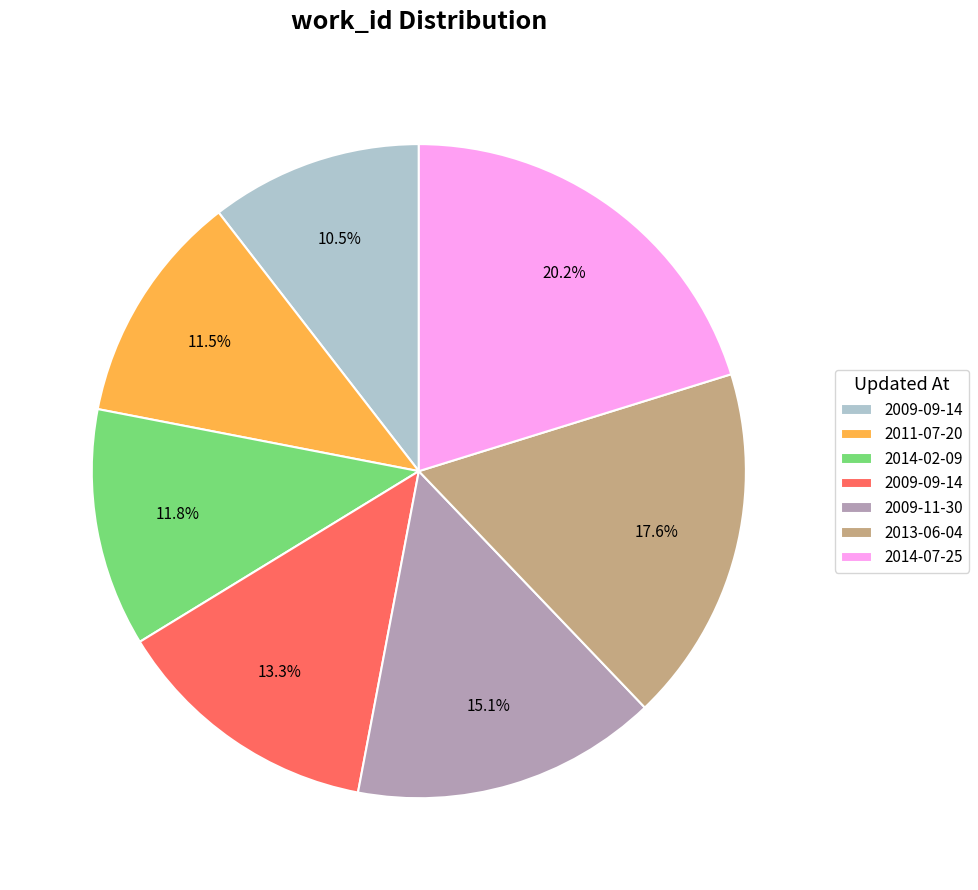

Does any single category account for the majority?

No